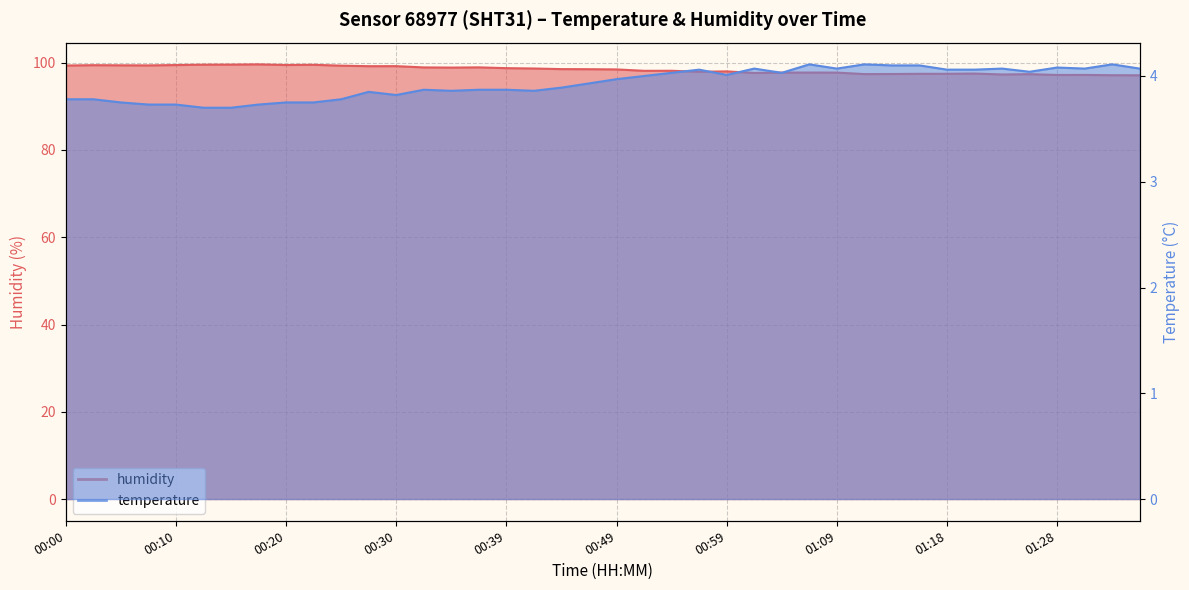

Which has a higher value, 01:21 or 01:35?

01:35